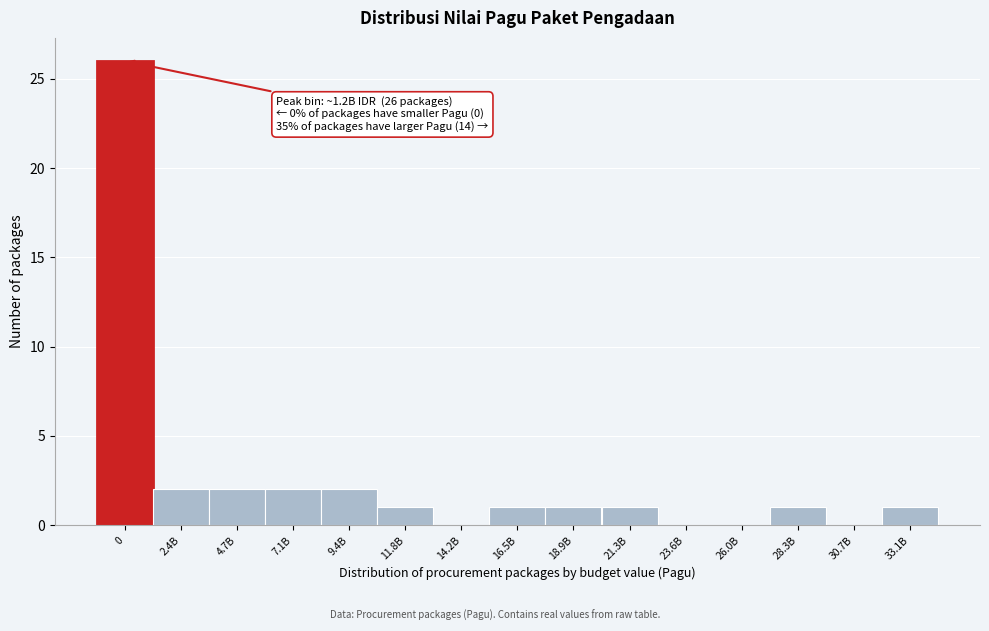

Reading left to right, what are all the values shown in this chart?

0=26	2.4B=2	4.7B=2	7.1B=2	9.4B=2	11.8B=1	14.2B=0	16.5B=1	18.9B=1	21.3B=1	23.6B=0	26.0B=0	28.3B=1	30.7B=0	33.1B=1